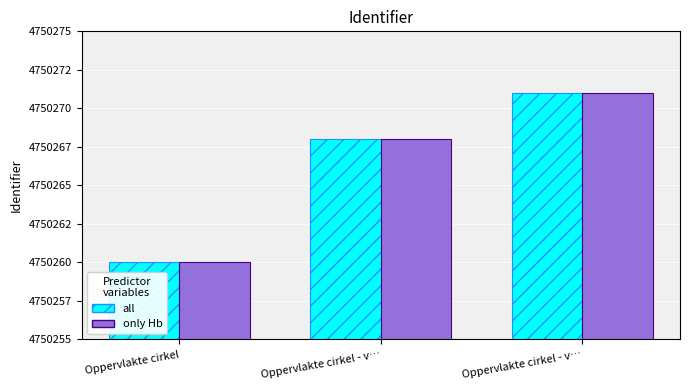

What is the label of the 3rd bar from the right?

Oppervlakte cirkel